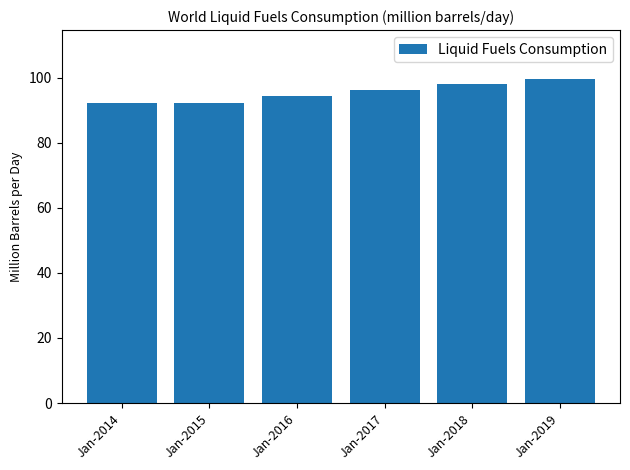

Are the bars grouped side by side (vs. stacked)?

No